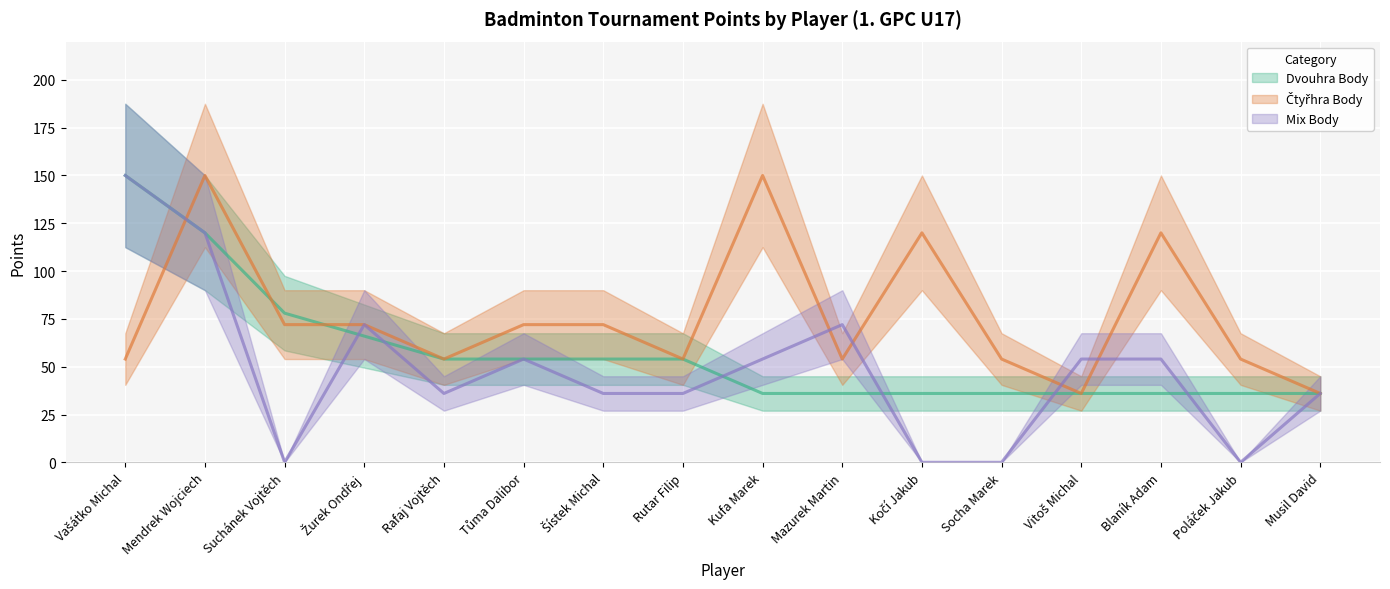

Where is Čtyřhra Body nearest to the value 93?

Suchánek Vojtěch